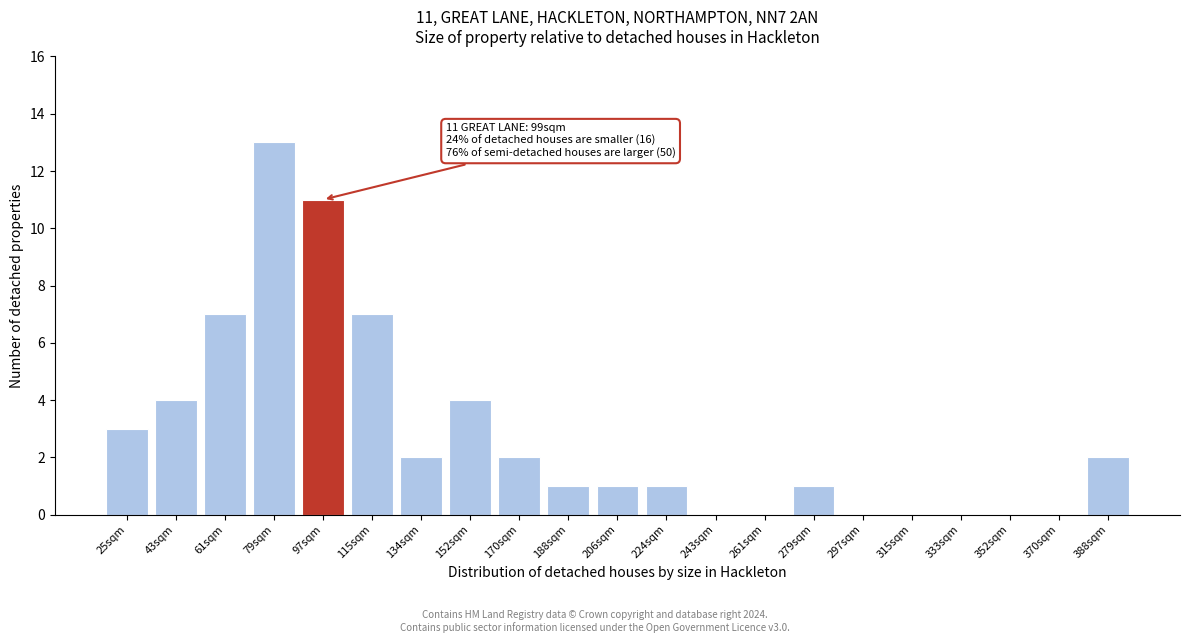

Reading left to right, what are all the values shown in this chart?

25sqm=3	43sqm=4	61sqm=7	79sqm=13	97sqm=11	115sqm=7	134sqm=2	152sqm=4	170sqm=2	188sqm=1	206sqm=1	224sqm=1	243sqm=0	261sqm=0	279sqm=1	297sqm=0	315sqm=0	333sqm=0	352sqm=0	370sqm=0	388sqm=2